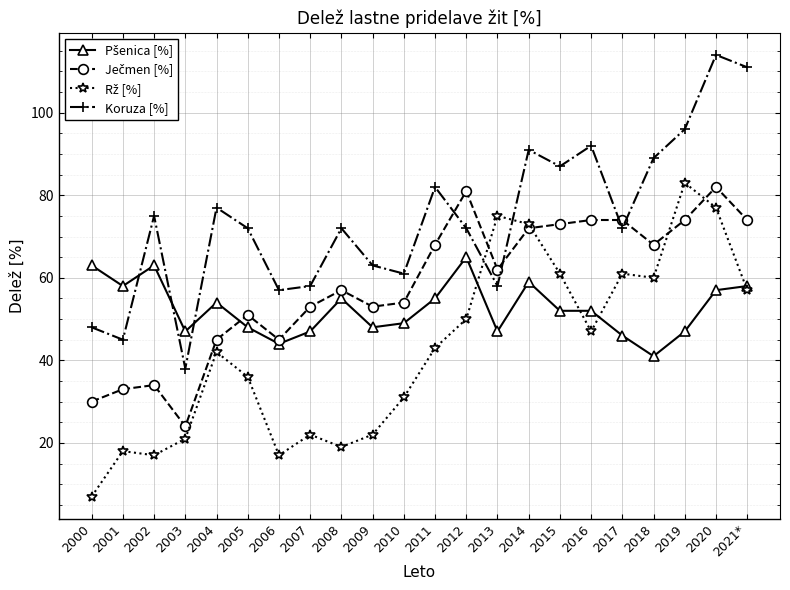

Read the Koruza [%] value at 2019.

96